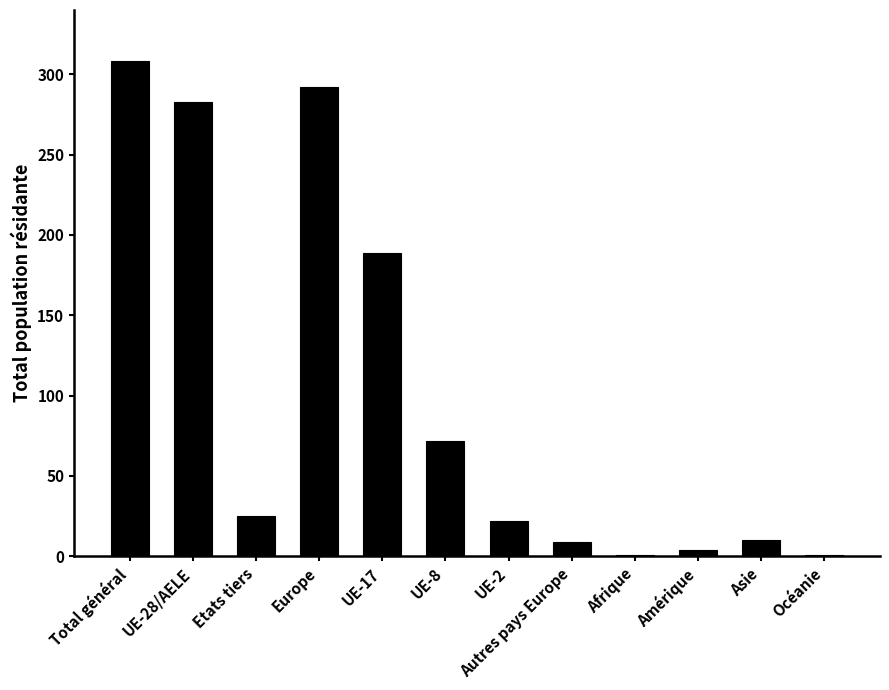

Are the bars horizontal?

No